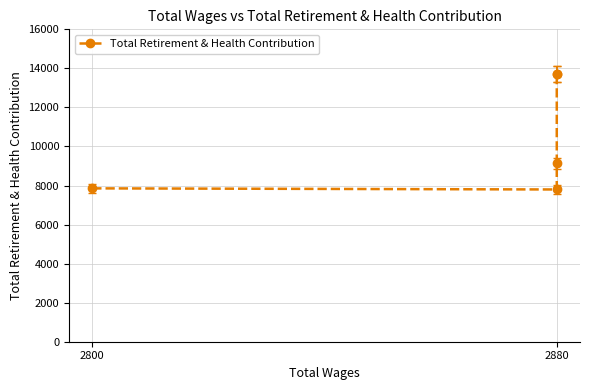

How many values exceed 9143?

2